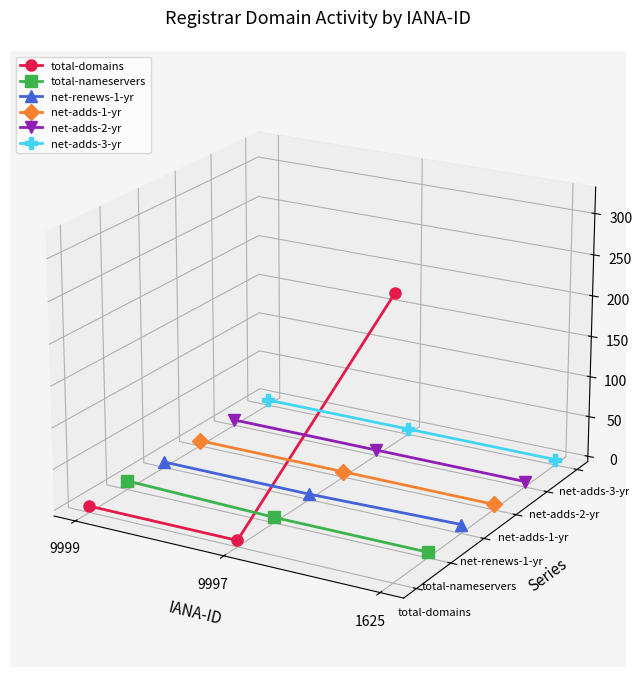

What are all the series names shown in the legend?

total-domains, total-nameservers, net-renews-1-yr, net-adds-1-yr, net-adds-2-yr, net-adds-3-yr